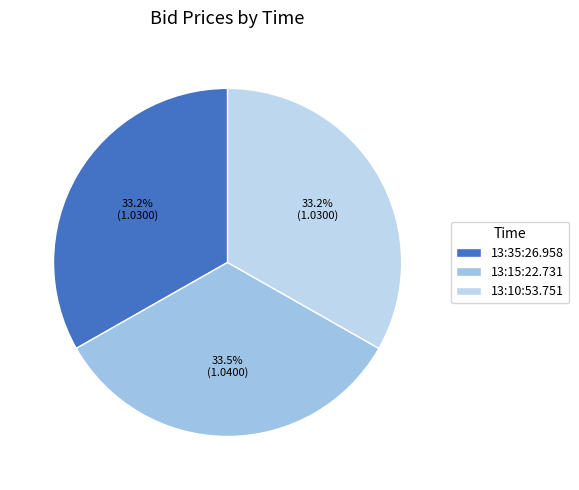

What is the largest slice in the pie chart?

13:15:22.731